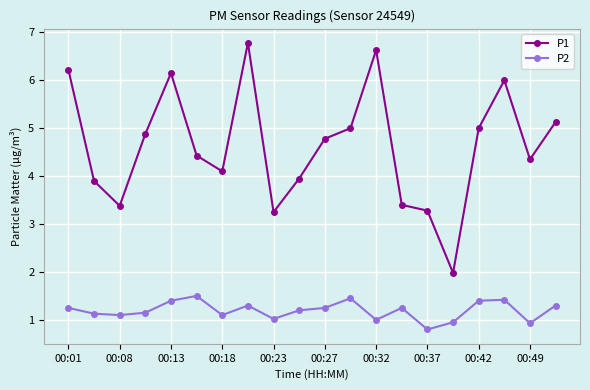

What is the value of the P2 point at the 5th from the left?

1.4